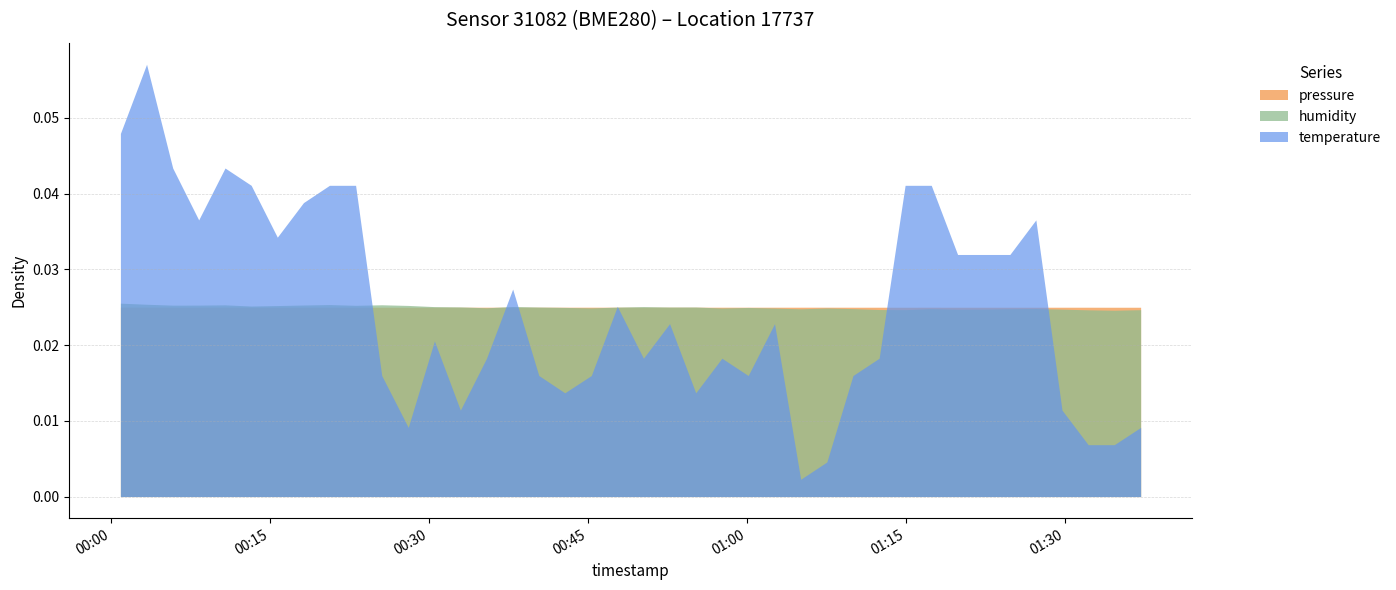

True or false: pressure and temperature cross at least once.

True